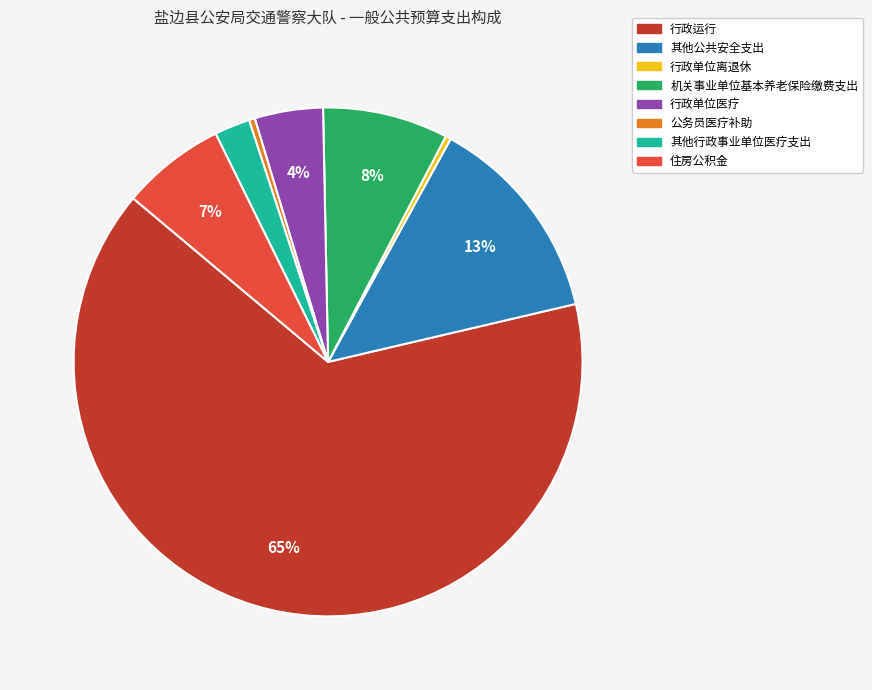

Is the sum of 其他行政事业单位医疗支出 and 行政运行 greater than half?

Yes